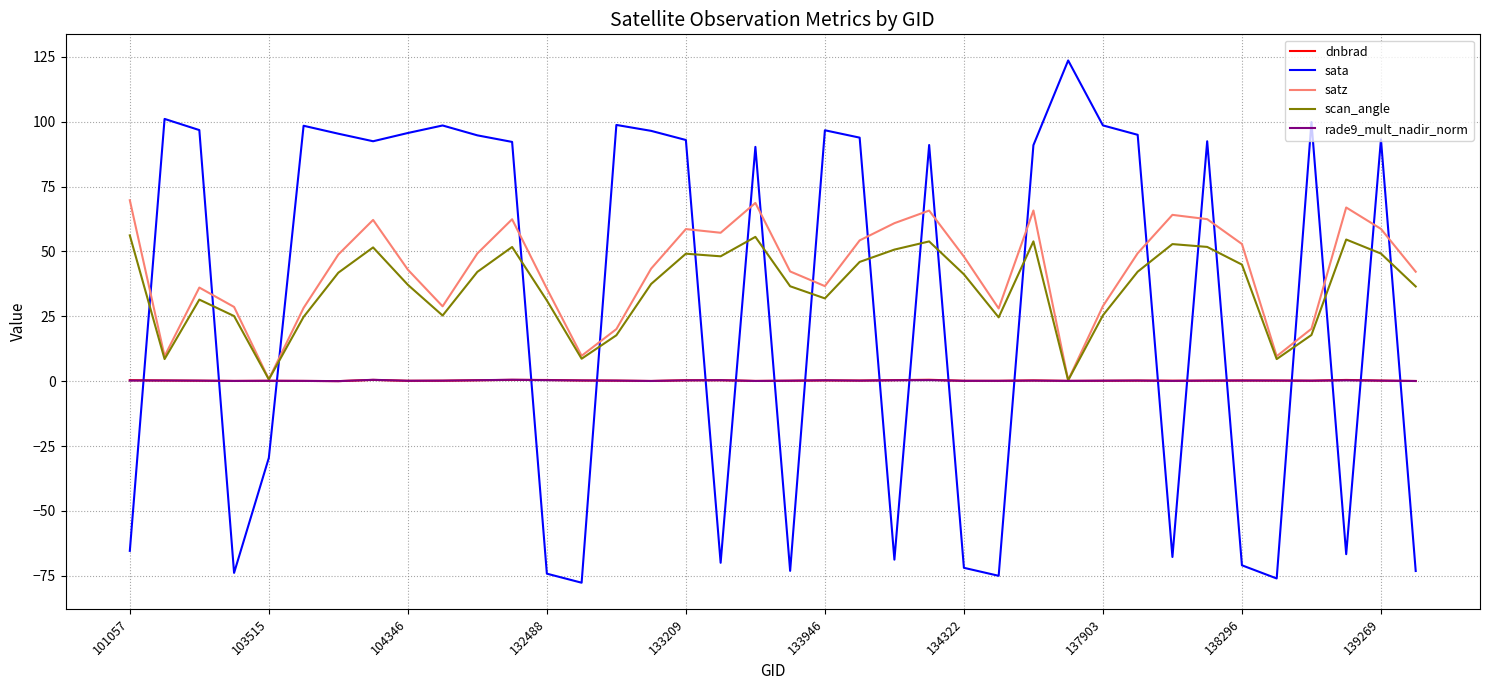

What is the sum of all rade9_mult_nadir_norm values?

8.3